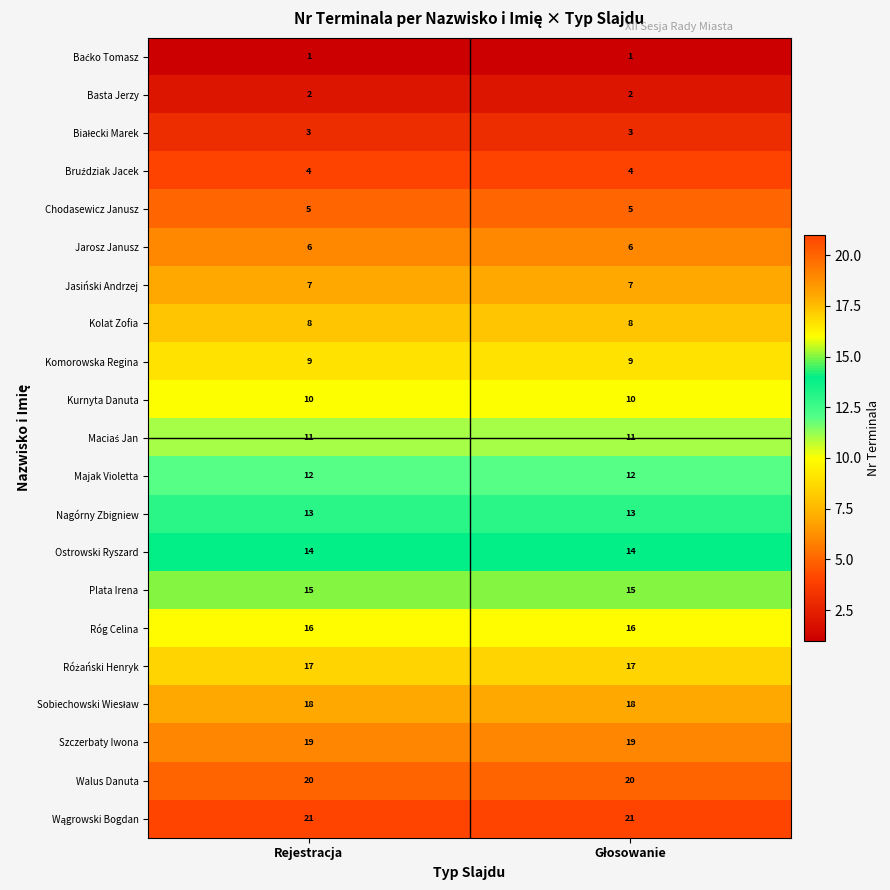

True or false: Ostrowski Ryszard has a value of 14 at Rejestracja.

True